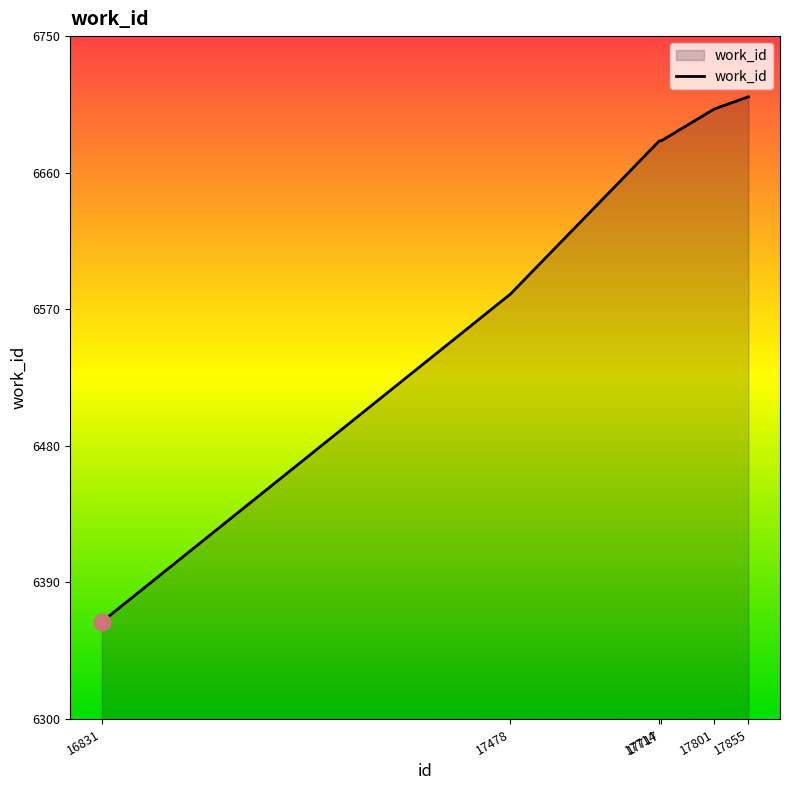

True or false: the data has more than 2 interior local peaks.

False